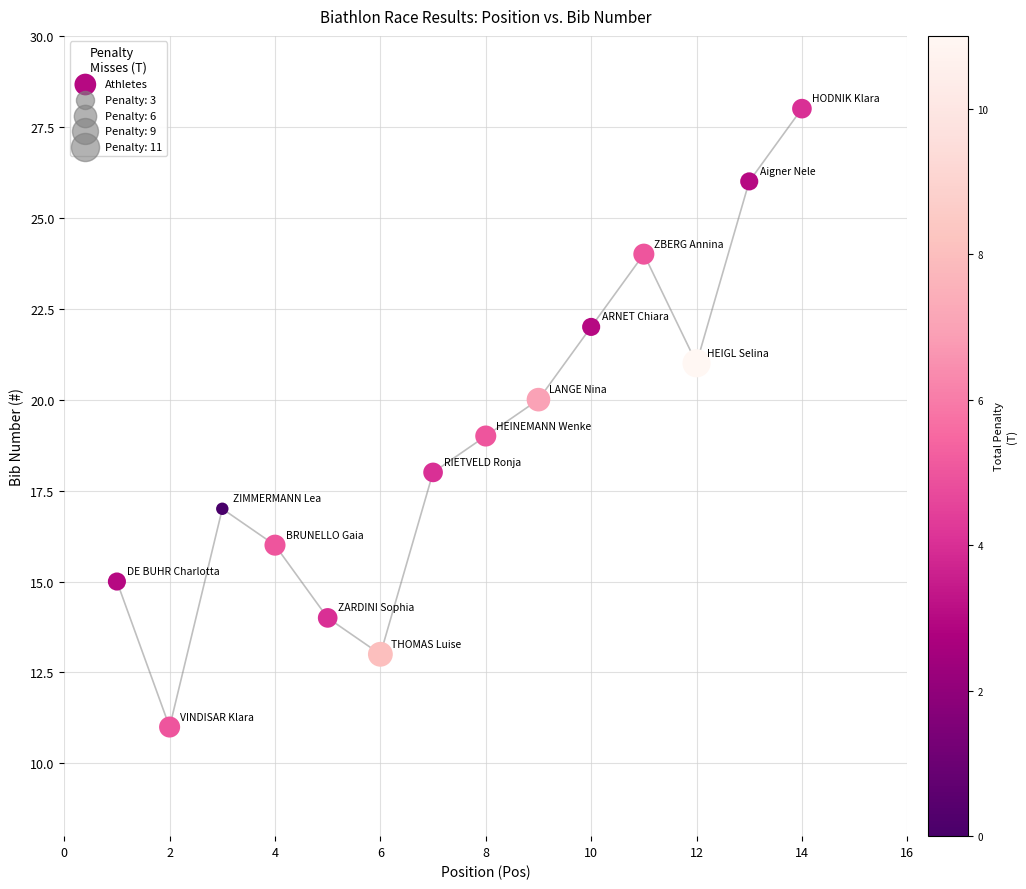

What is the range of X values (max minus min)?

13